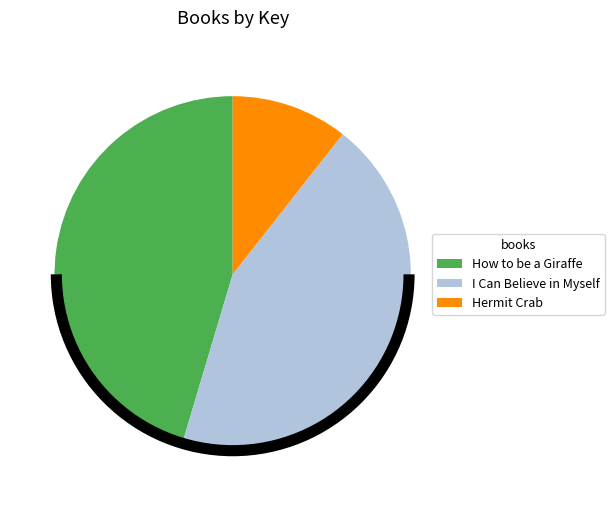

Between Hermit Crab and I Can Believe in Myself, which is larger?

I Can Believe in Myself